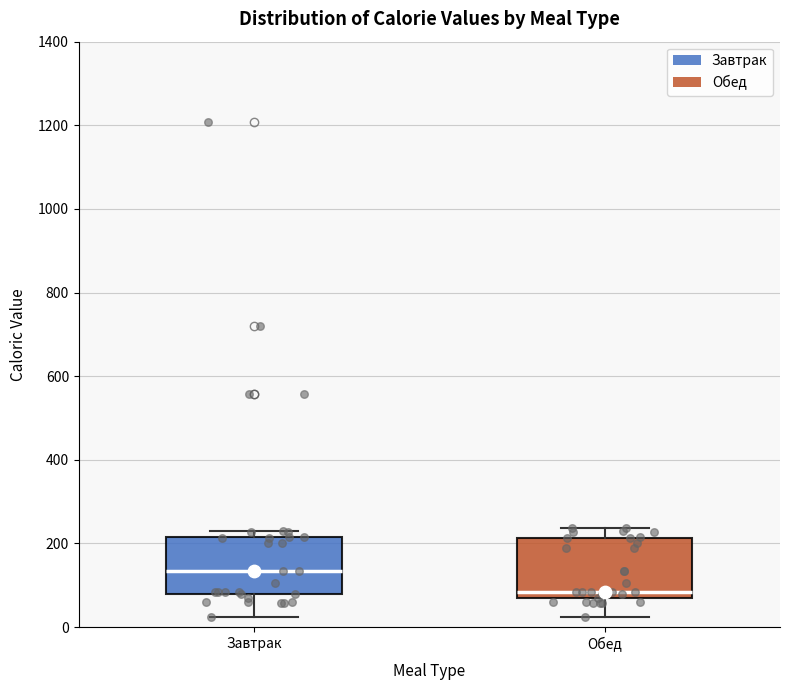

Which box's median line is the highest?

Завтрак